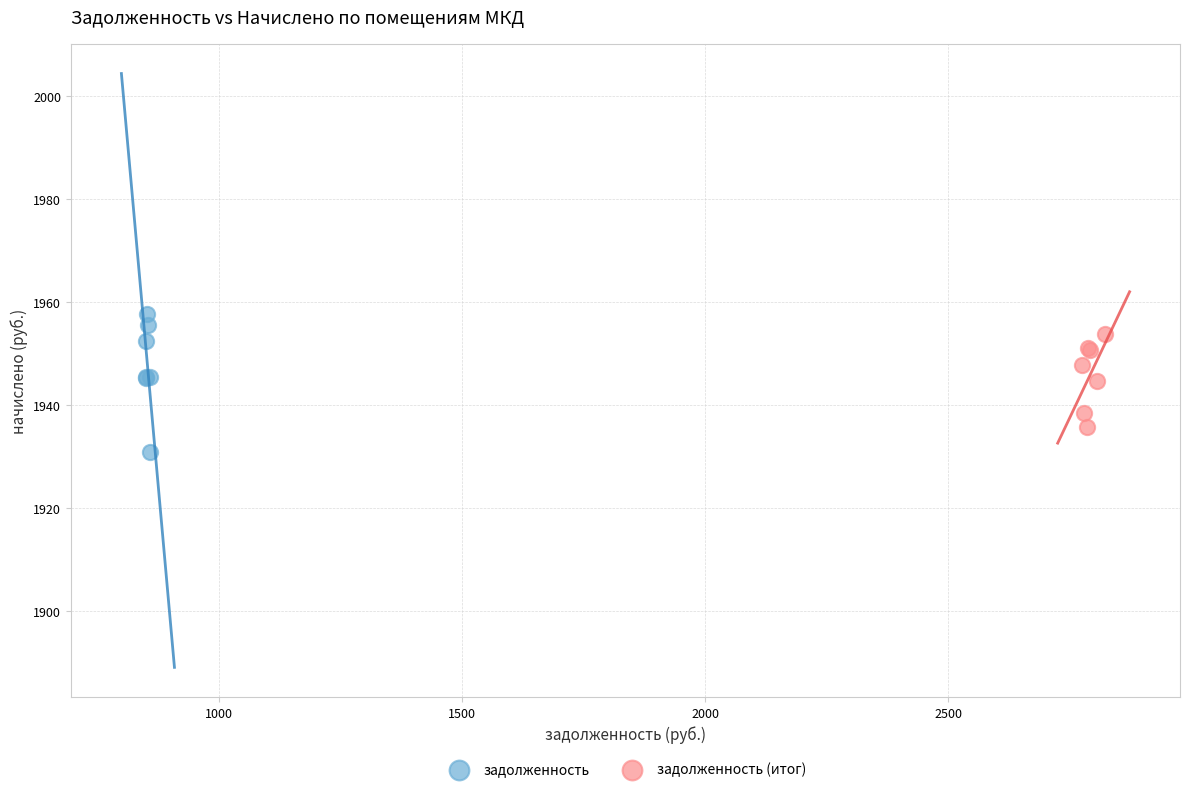

What are all the series names shown in the legend?

задолженность, задолженность (итог)